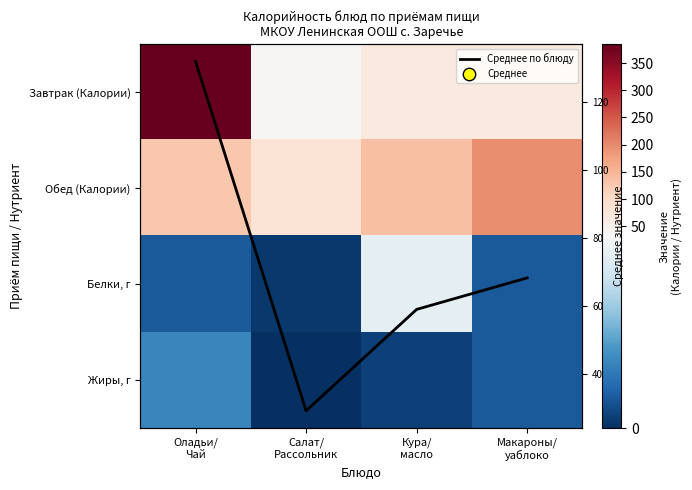

What is the highest value of the Белки, г series?

29.0